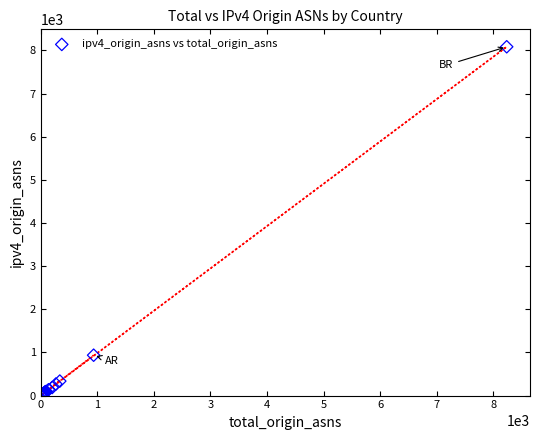

What Y value in the scatter plot is closest to 4041?

936